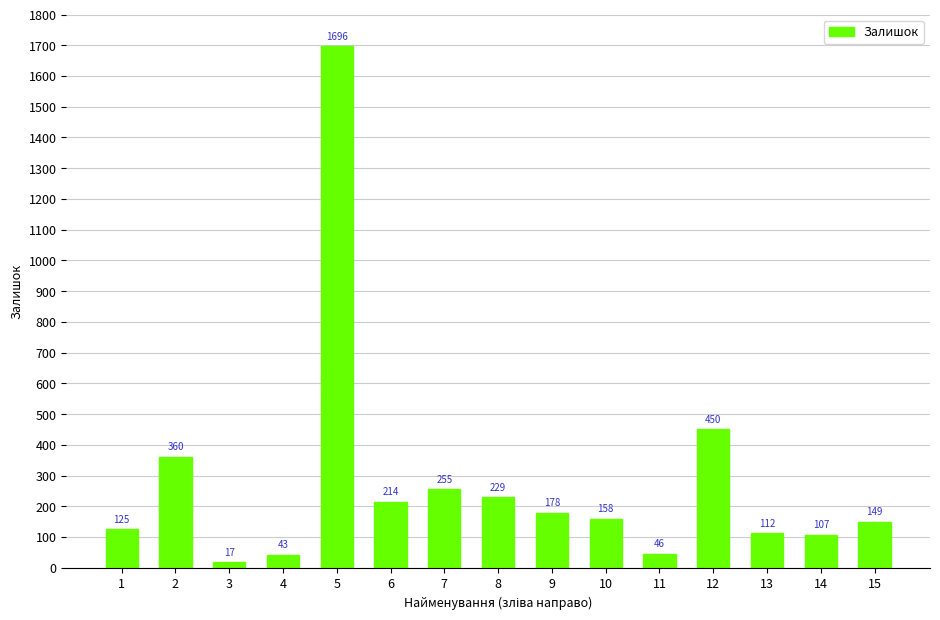

What is the maximum value shown in the chart?

1696